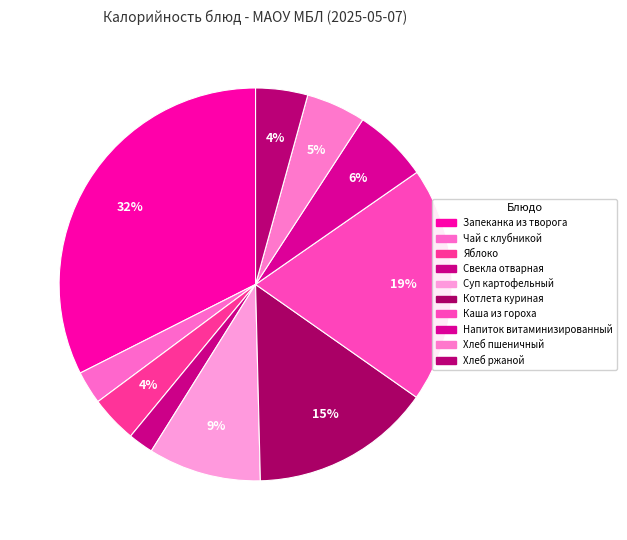

How many slices are in this pie chart?

10